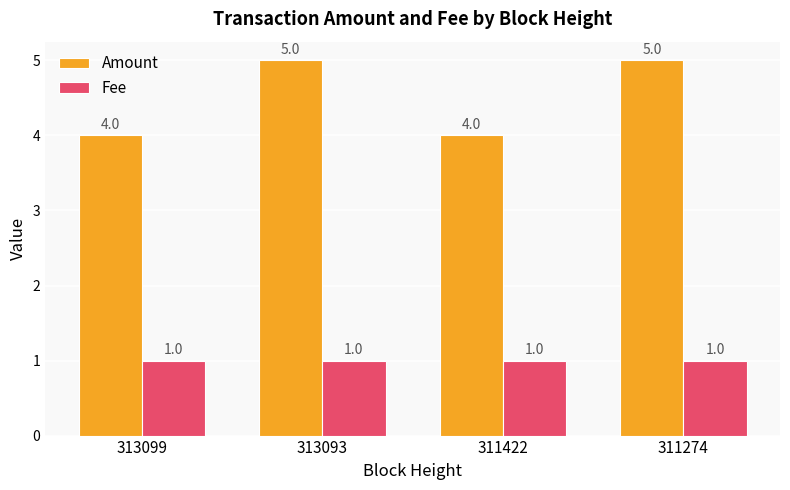

List the series in order of their peak value, highest first.

Amount, Fee